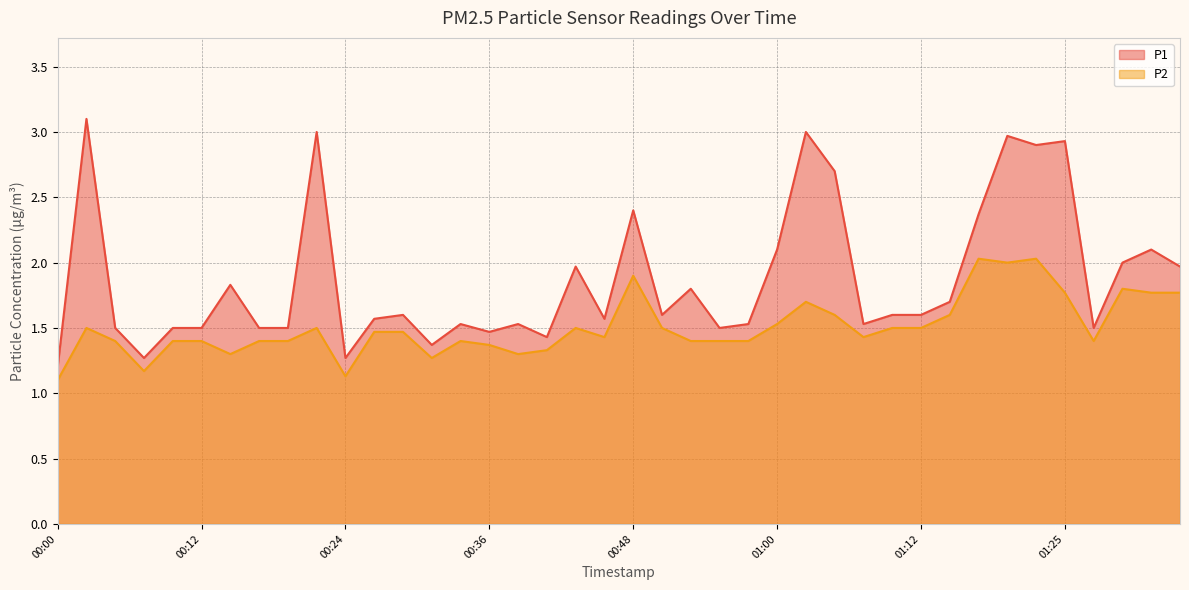

Between 01:15 and 00:26, which is larger?

01:15